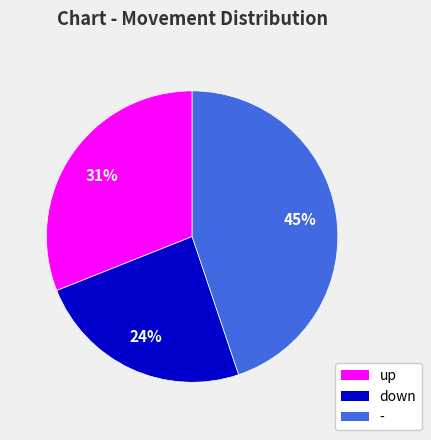

True or false: down accounts for 24% of the total.

True